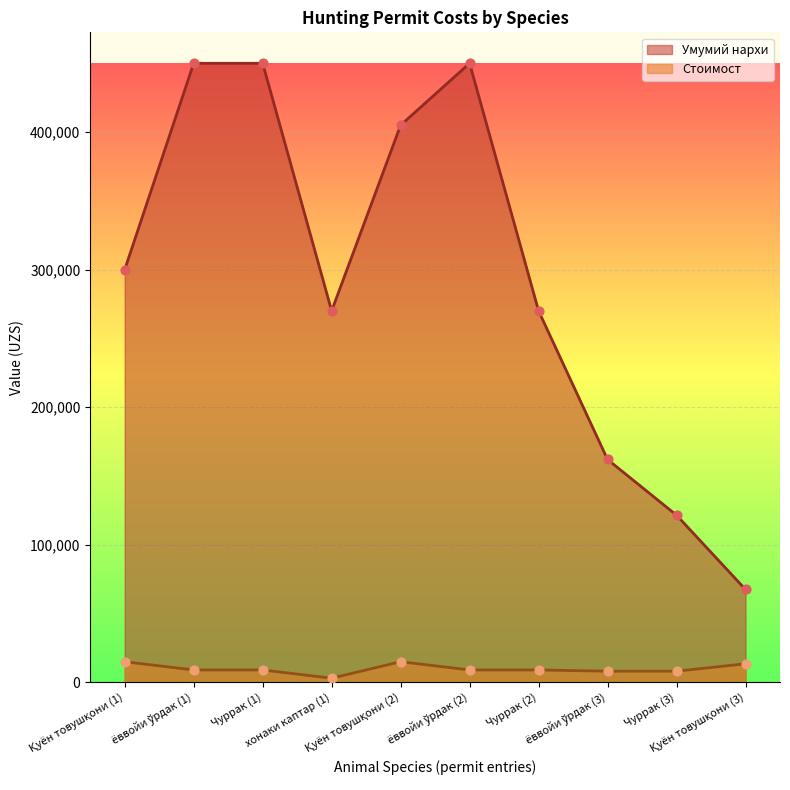

At how many categories does at least one series exceed 142504?

8